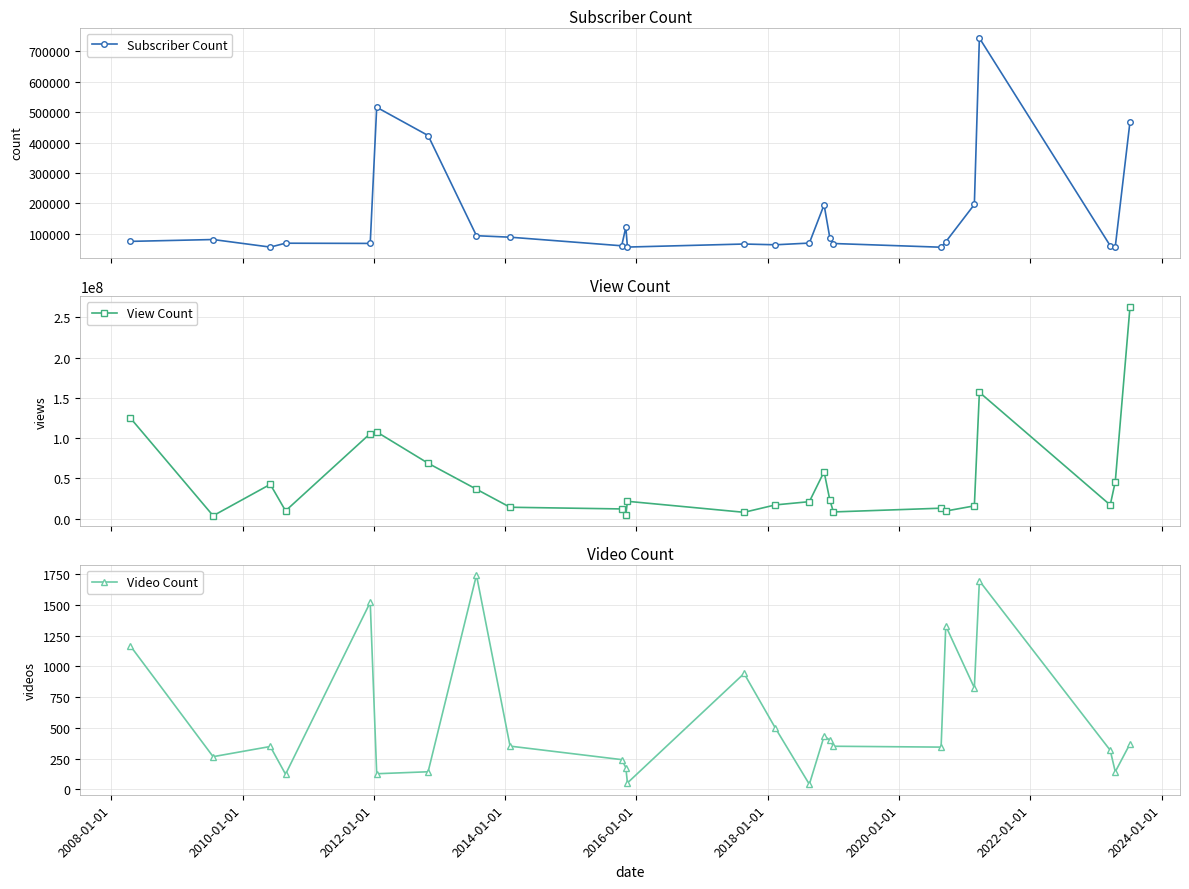

True or false: View Count and Video Count intersect in this chart.

False